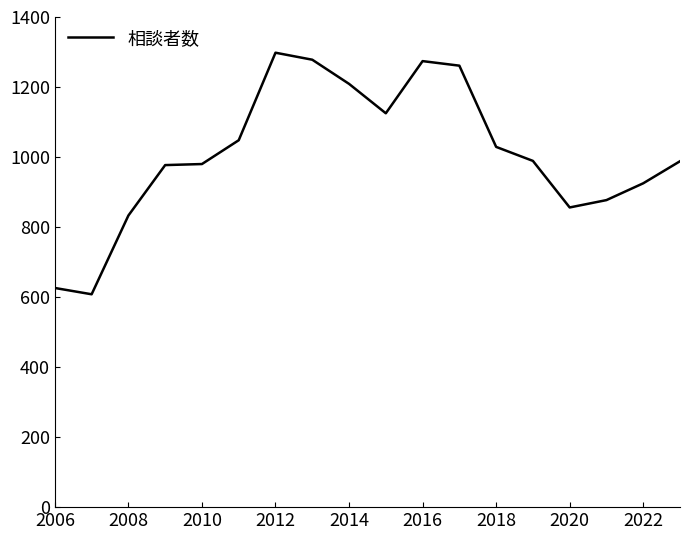

What is the average value?

1010